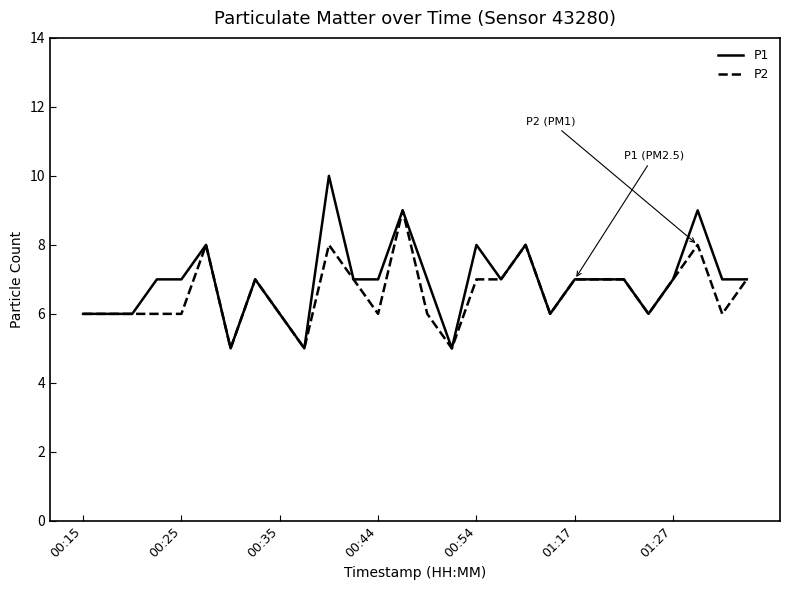

Which series has the largest range (max minus min)?

P1